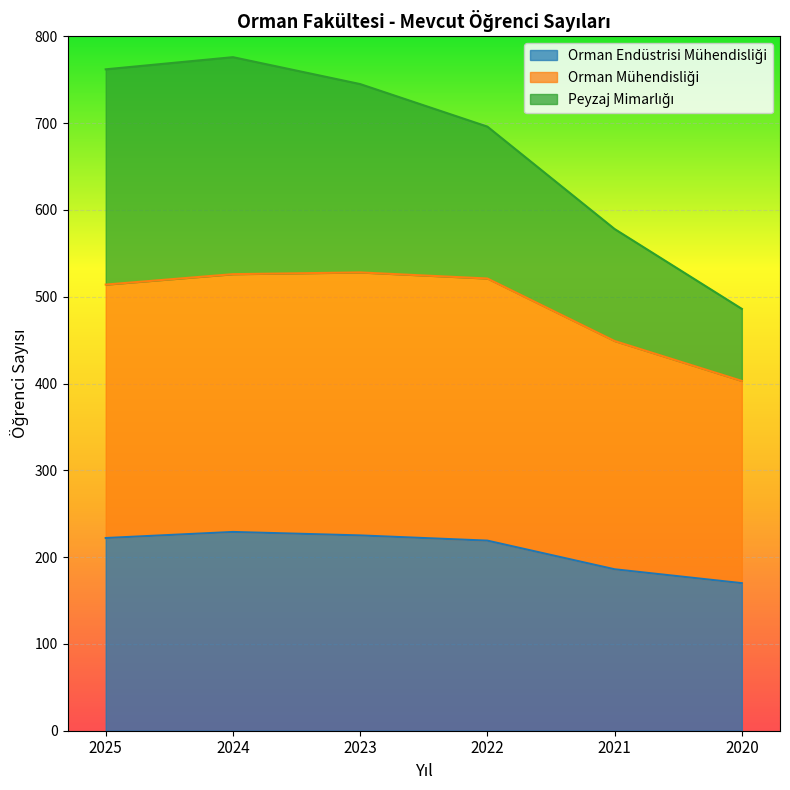

What is the total value across all series at 2025?

762